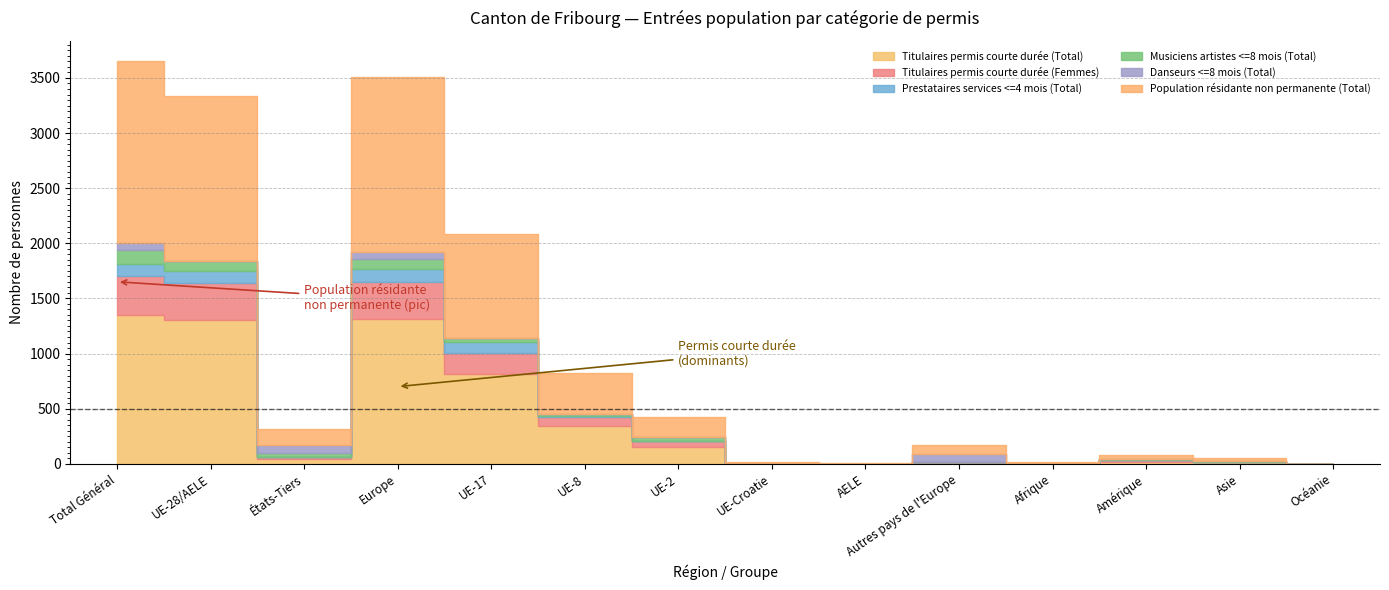

What are all the series names shown in the legend?

Titulaires permis courte durée (Total), Titulaires permis courte durée (Femmes), Prestataires services <=4 mois (Total), Musiciens artistes <=8 mois (Total), Danseurs <=8 mois (Total), Population résidante non permanente (Total)